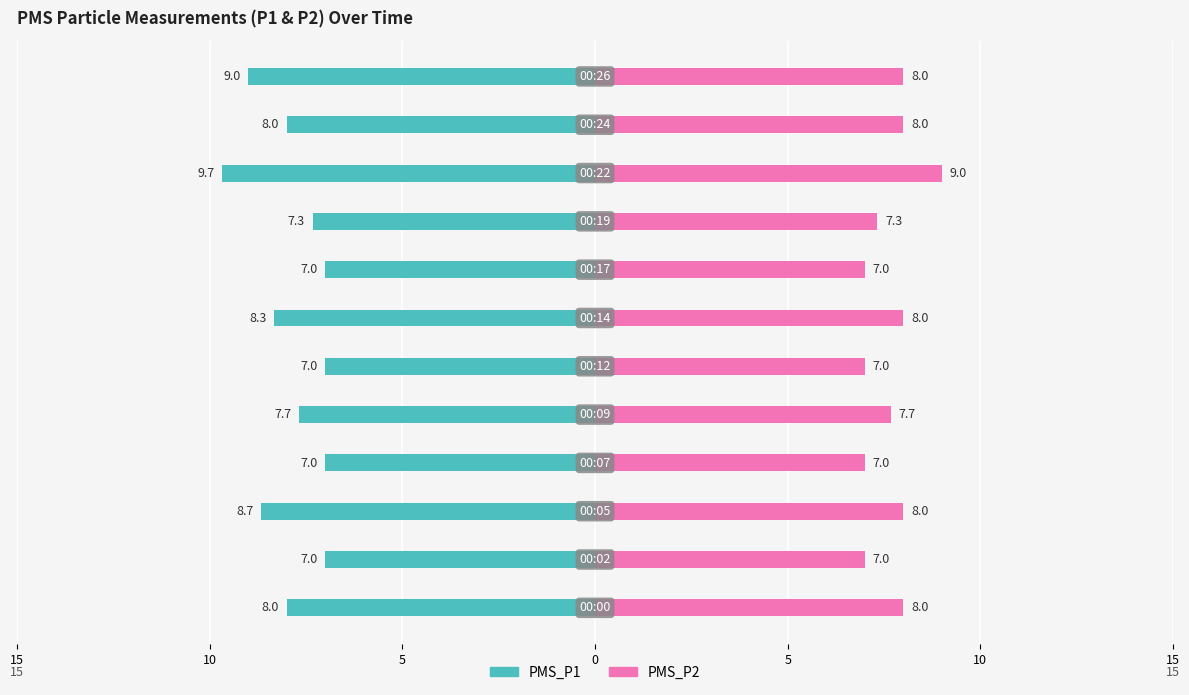

The PMS_P2 series shows 12.0 at 15. True or false?

False